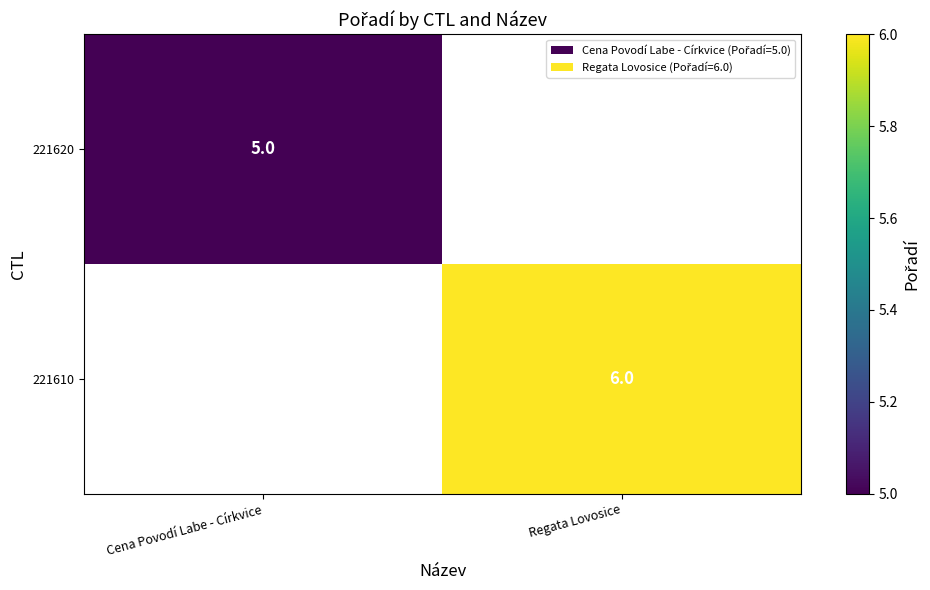

The value of 221610 at Regata Lovosice is 9. True or false?

False